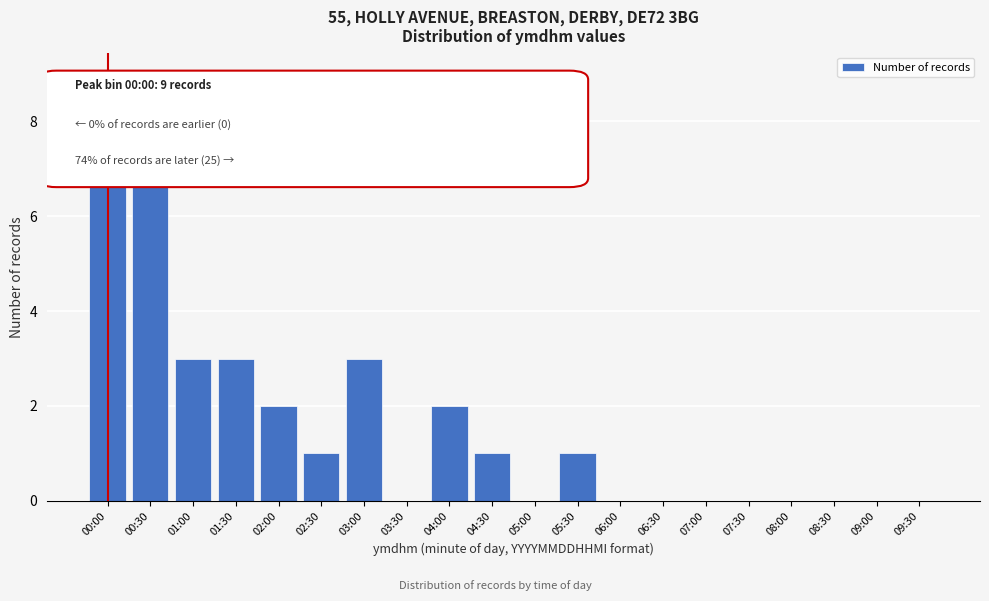

Reading right to left, transcribe all the data shown in this chart.

09:30=0	09:00=0	08:30=0	08:00=0	07:30=0	07:00=0	06:30=0	06:00=0	05:30=1	05:00=0	04:30=1	04:00=2	03:30=0	03:00=3	02:30=1	02:00=2	01:30=3	01:00=3	00:30=9	00:00=9